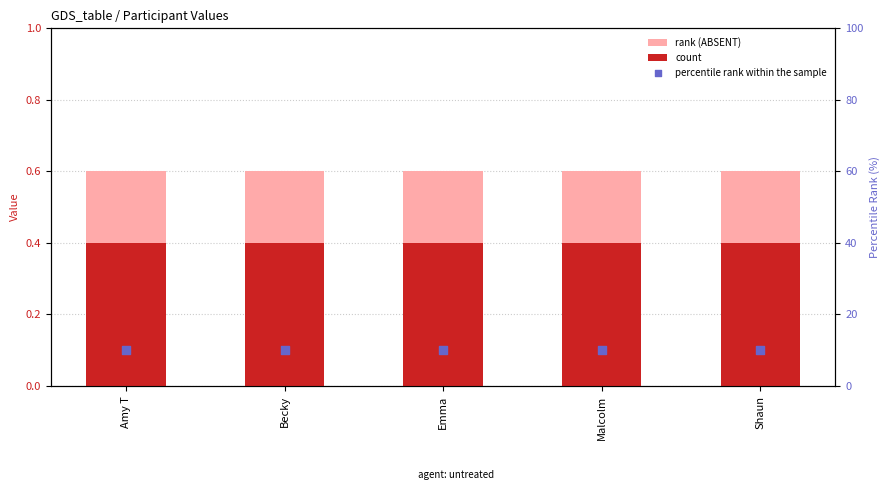

At which category is the sum across all series the highest?

Amy T